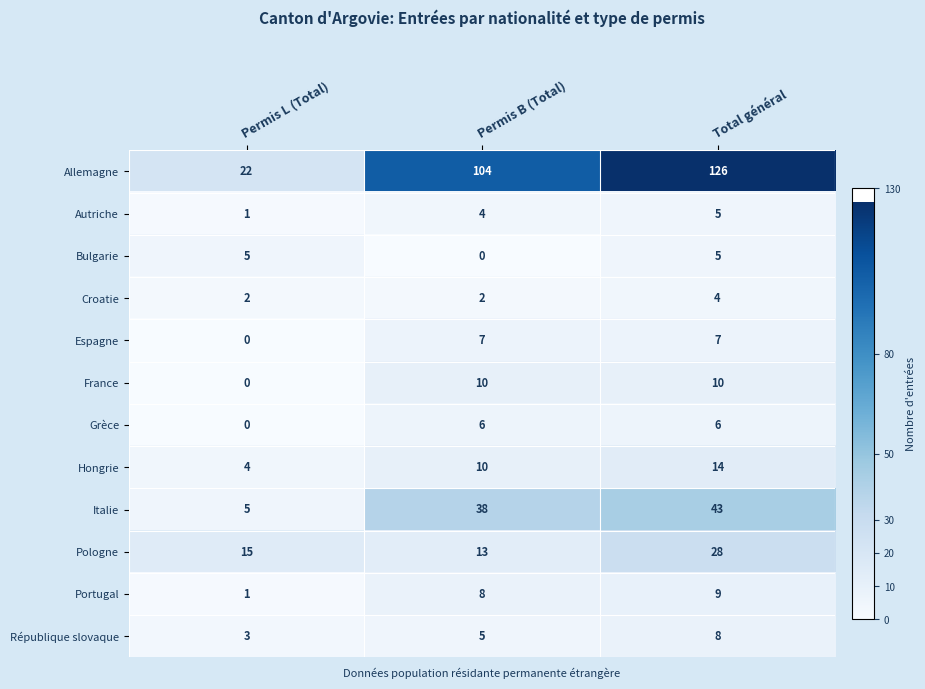

What is the maximum value shown in the chart?

126